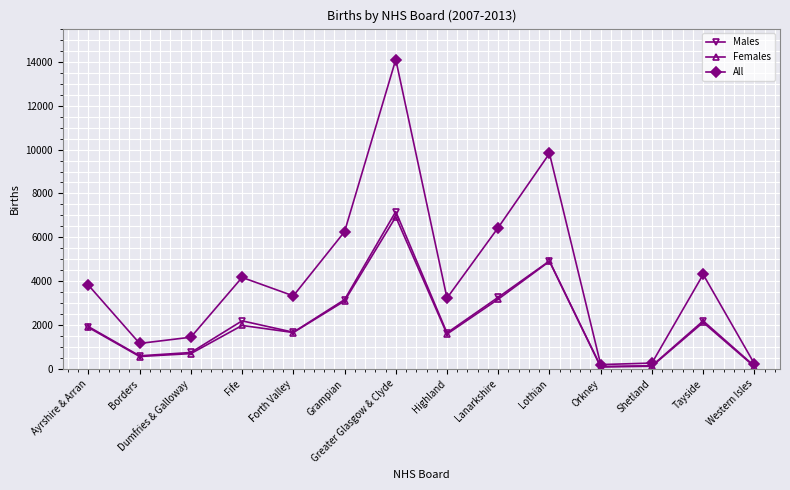

Which series changed the most between Dumfries & Galloway and Highland?

All